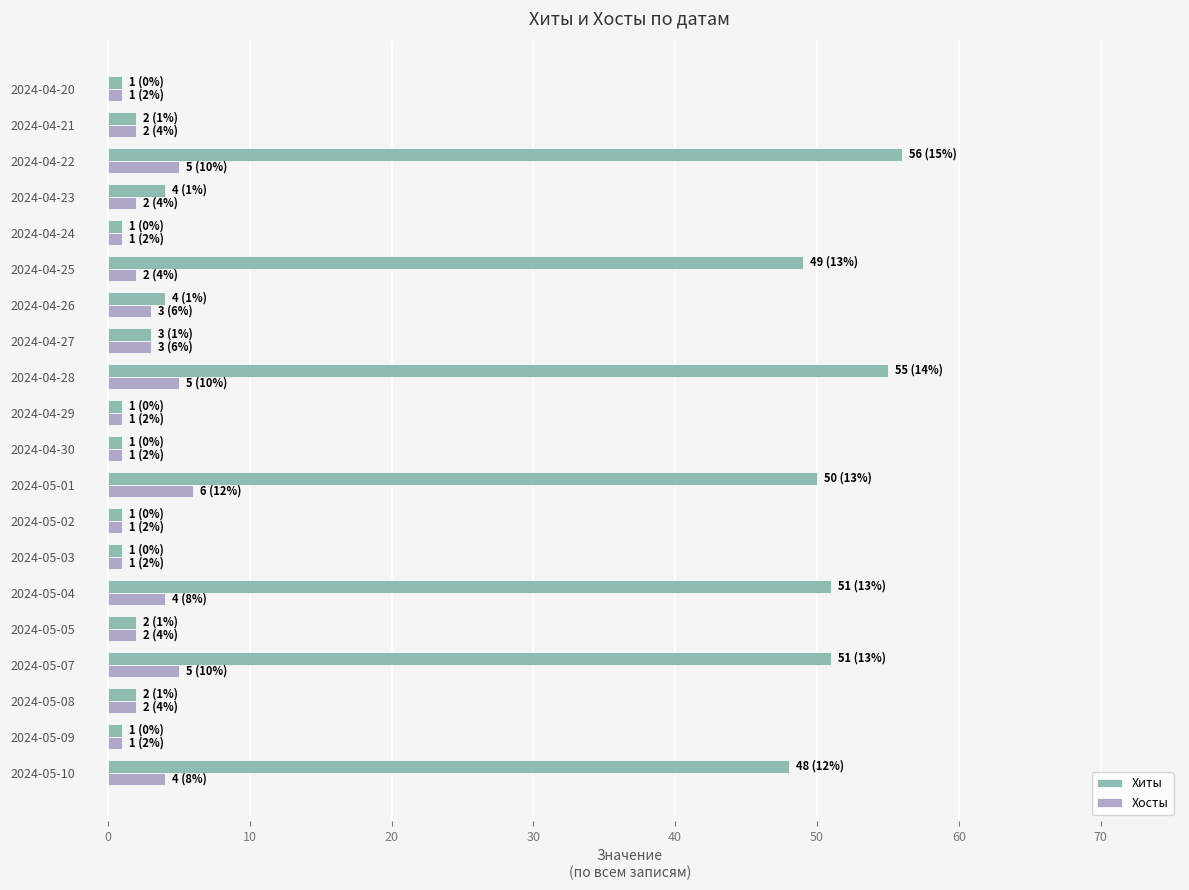

Is it true that Хосты equals 2 at 2024-05-05?

True